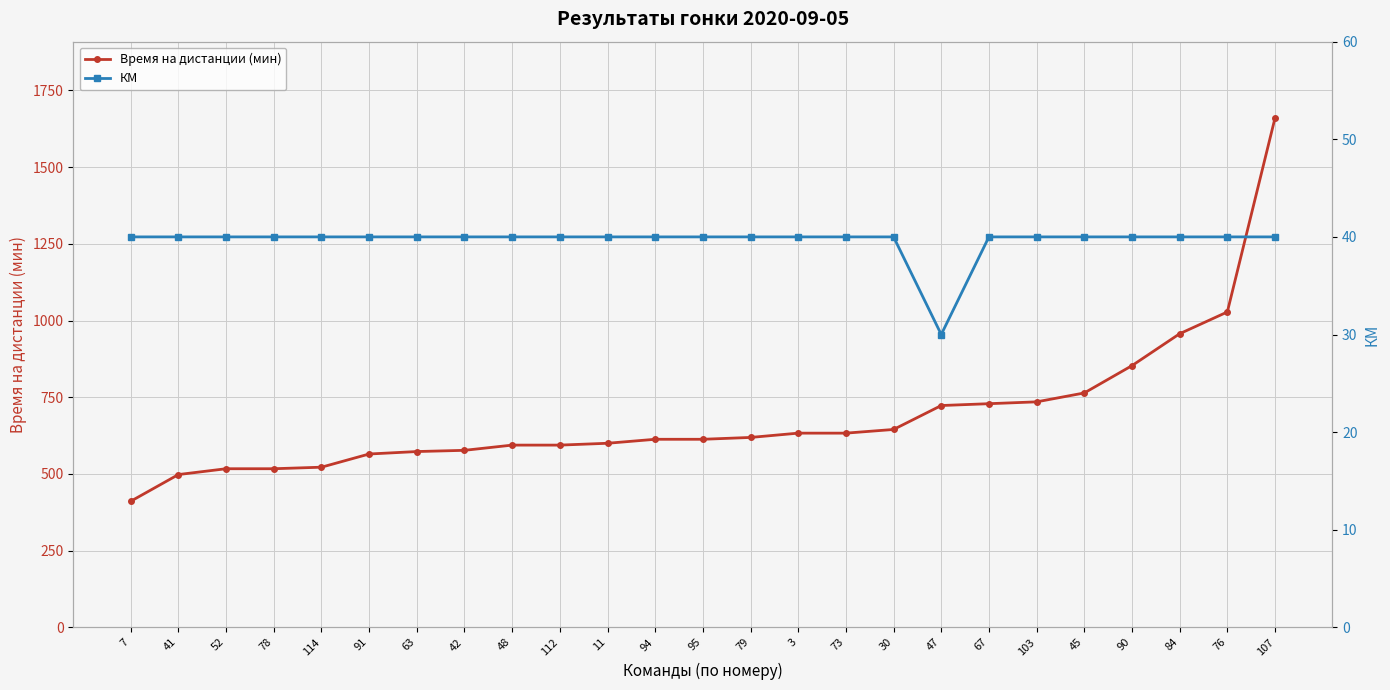

How many lines are shown in the chart?

2